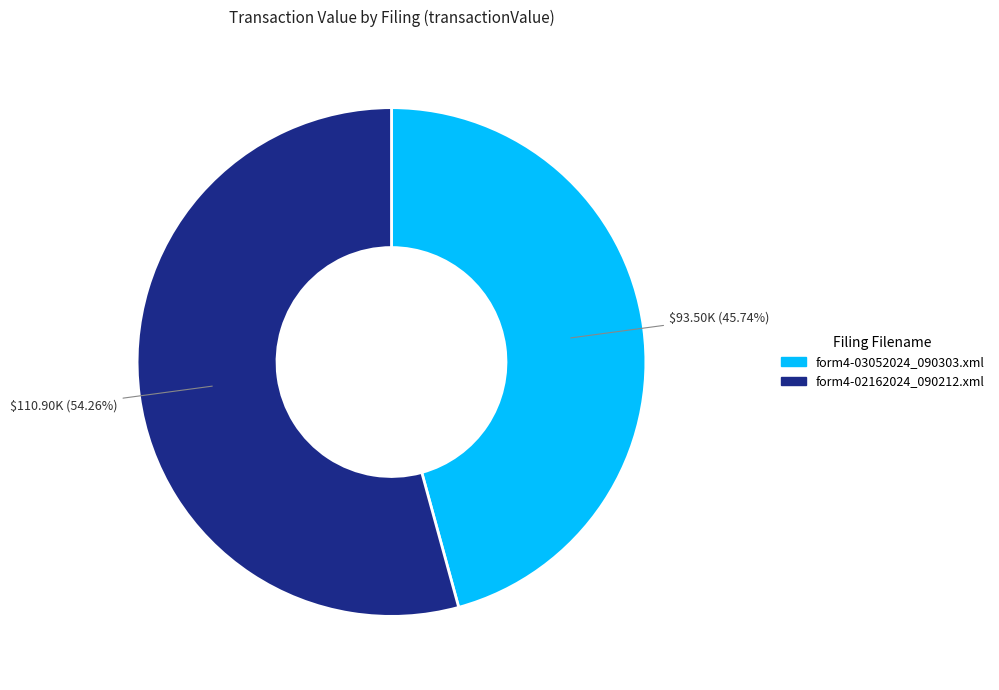

Is the sum of form4-03052024_090303.xml and form4-02162024_090212.xml greater than half?

Yes